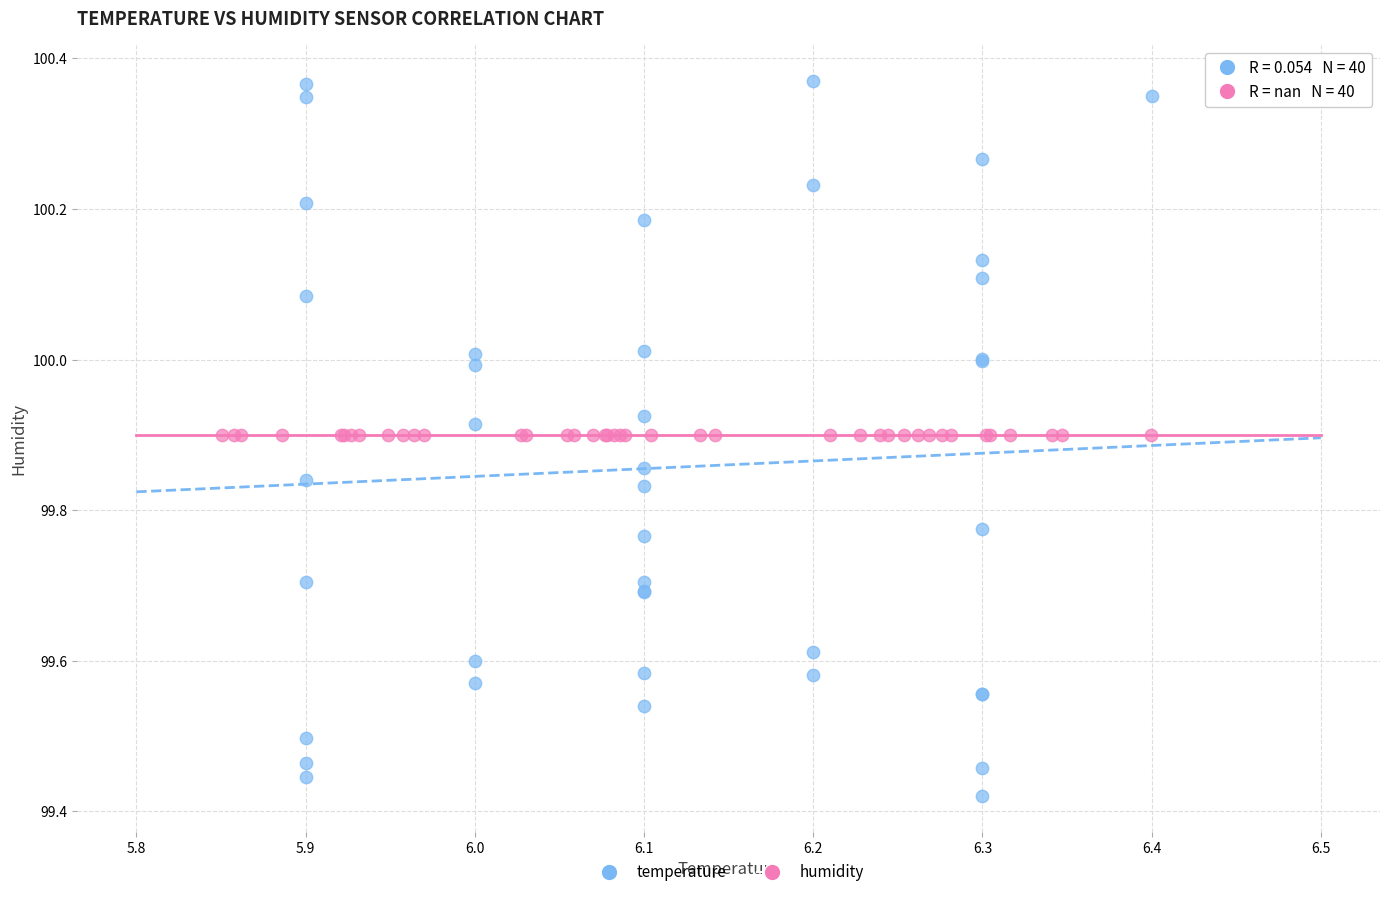

Which series reaches the minimum Y coordinate?

temperature